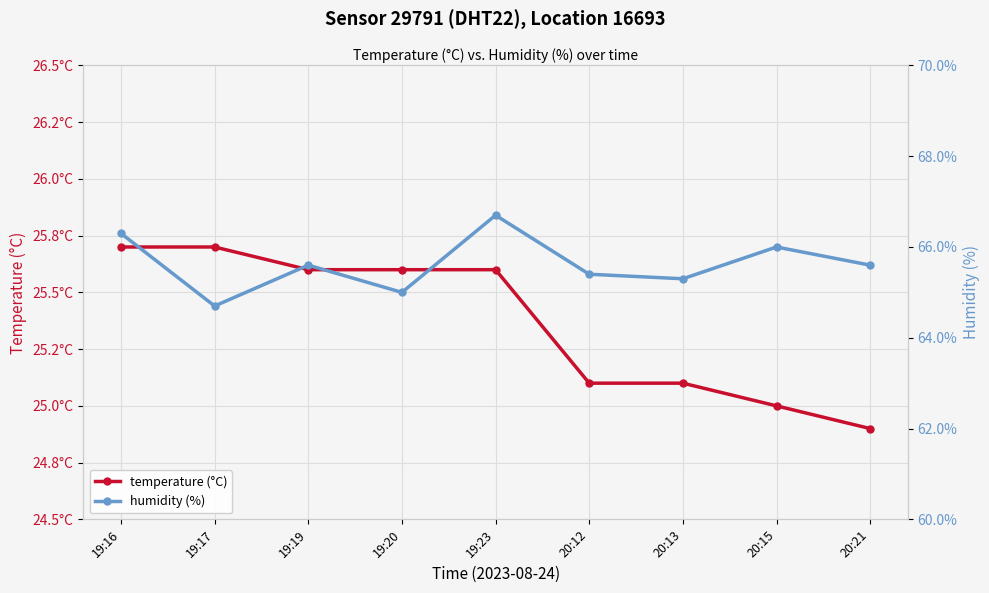

Reading left to right, transcribe all the data shown in this chart.

temperature (°C): 19:16=25.7	19:17=25.7	19:19=25.6	19:20=25.6	19:23=25.6	20:12=25.1	20:13=25.1	20:15=25.0	20:21=24.9
humidity (%): 19:16=66.3	19:17=64.7	19:19=65.6	19:20=65.0	19:23=66.7	20:12=65.4	20:13=65.3	20:15=66.0	20:21=65.6